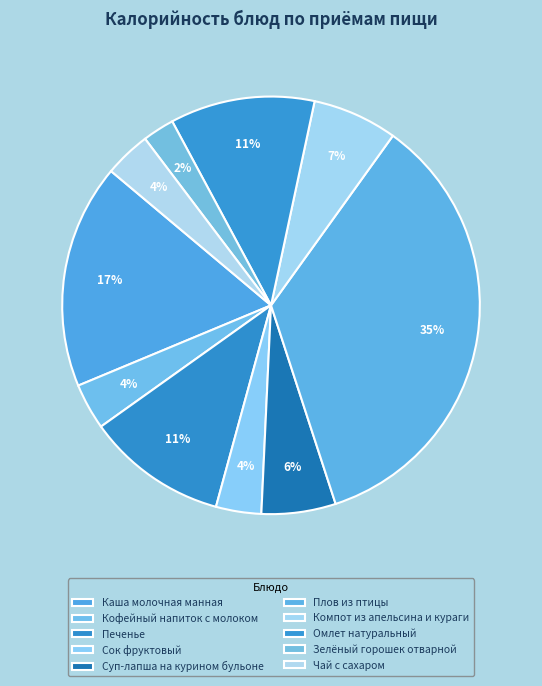

True or false: Сок фруктовый accounts for 1% of the total.

False